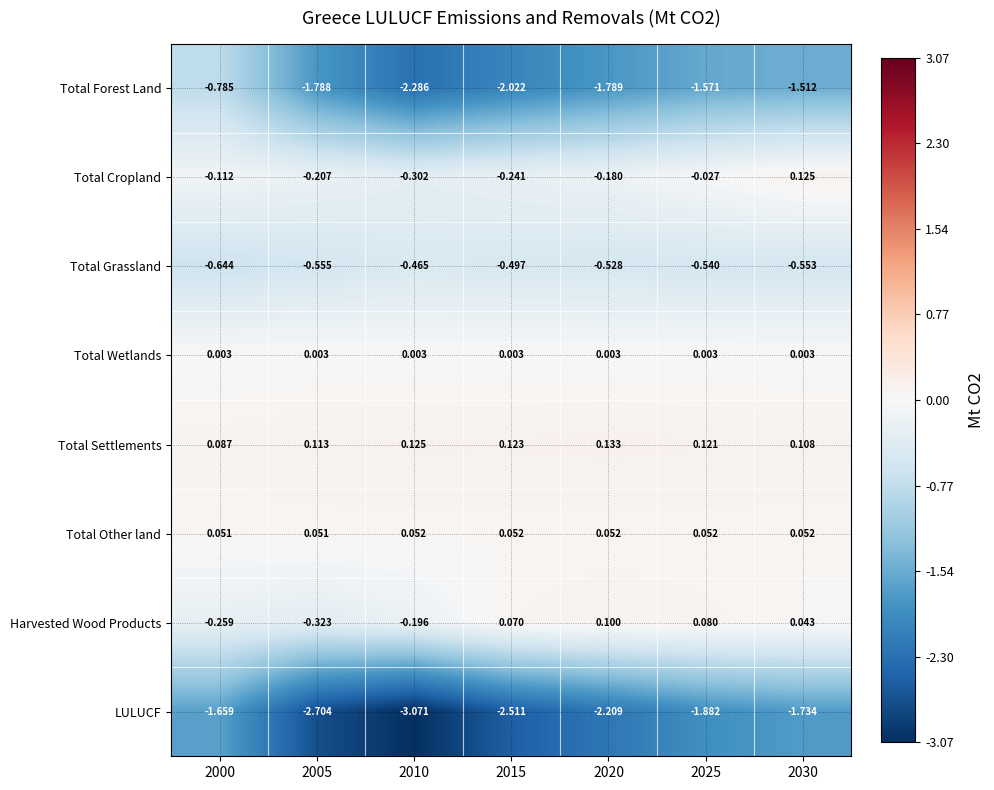

Which series has the largest total across all categories?

Total Settlements